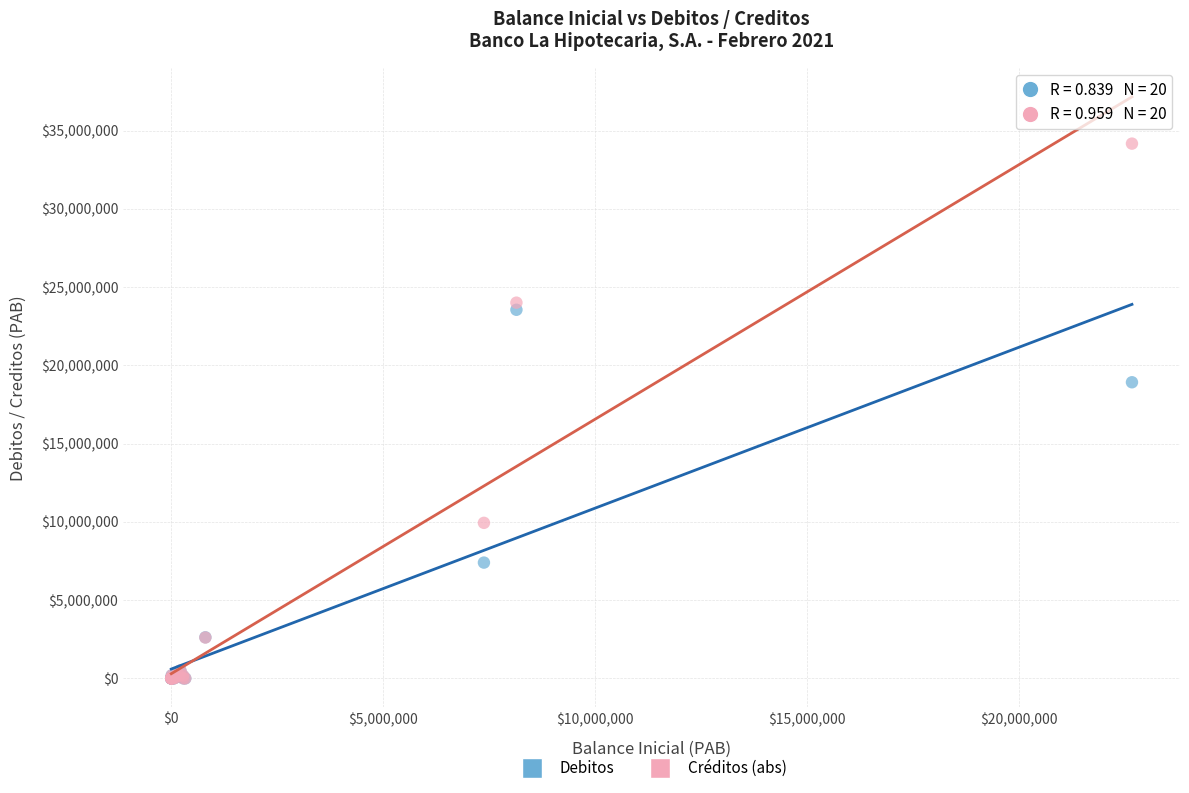

In the Debitos series, what Y value is closest to 11775059?

7398342.7